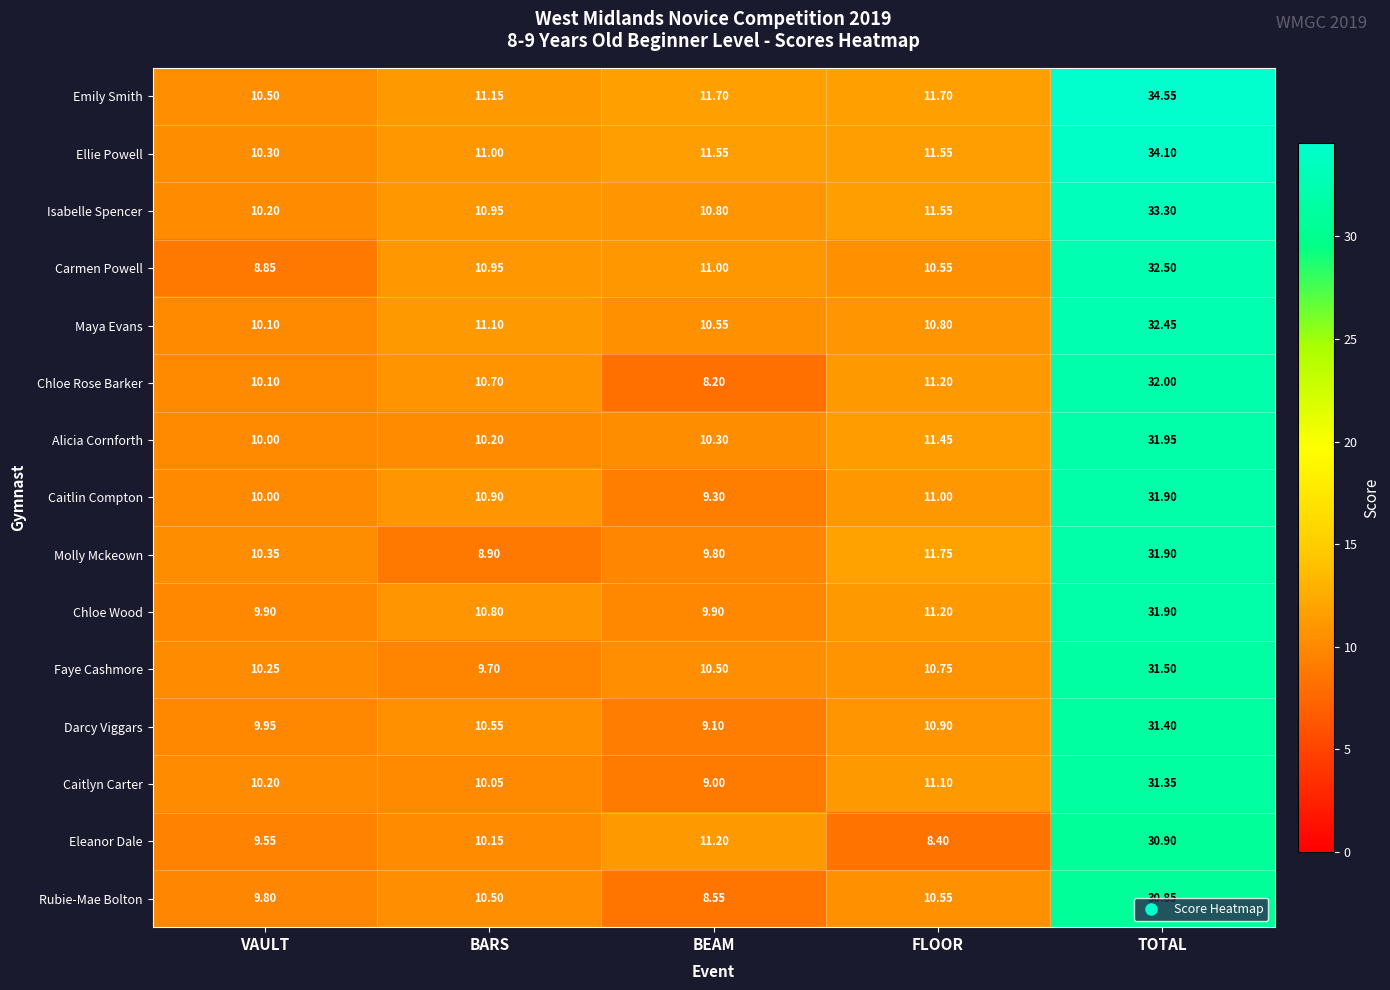

At which category is the sum across all series the highest?

TOTAL